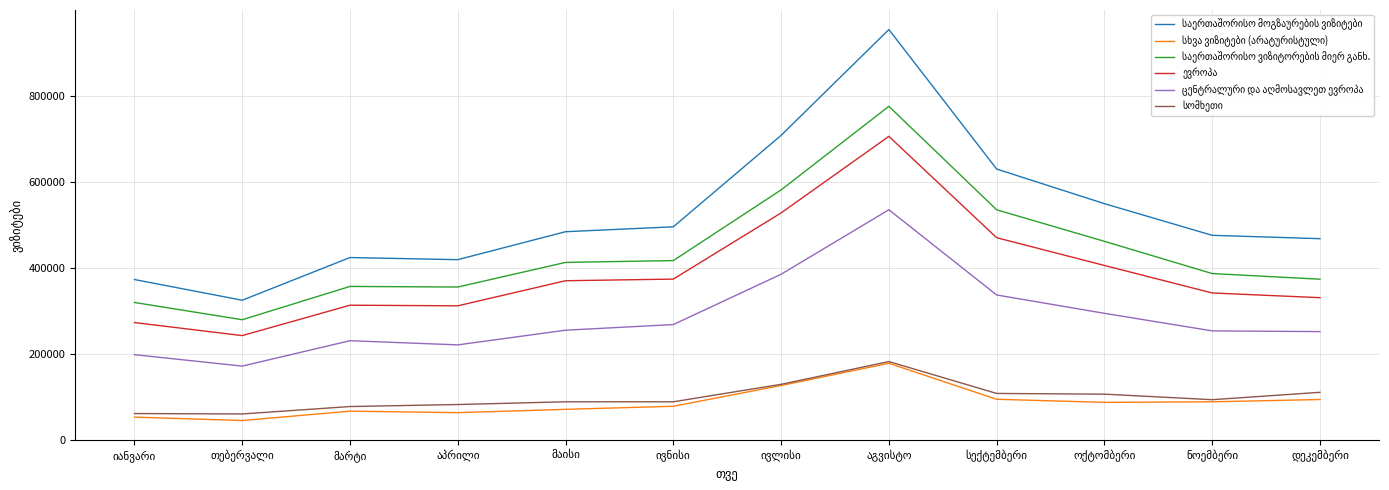

What is the maximum value shown in the chart?

953934